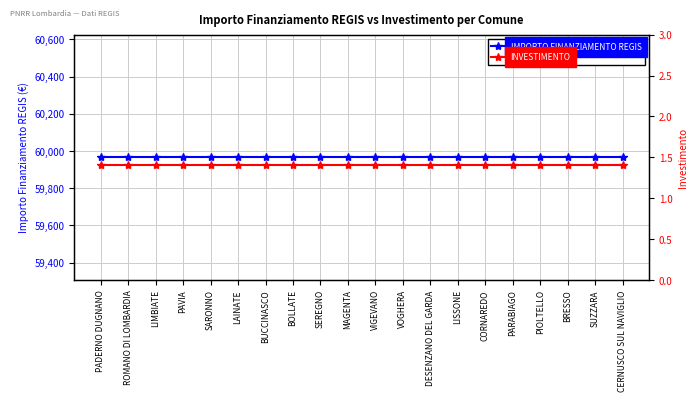

What position from the right is PAVIA?

17